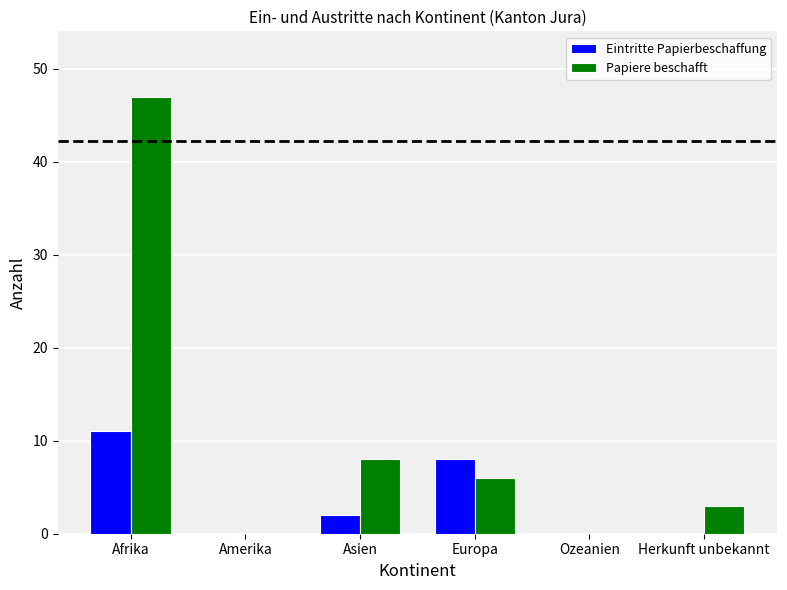

What is the maximum value for Eintritte Papierbeschaffung?

11